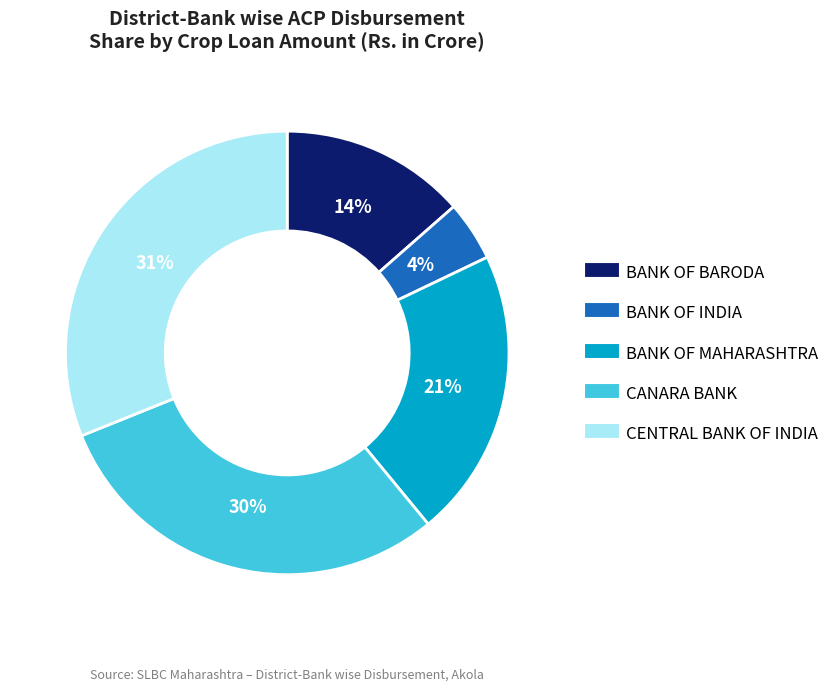

Which has a higher value, BANK OF INDIA or BANK OF MAHARASHTRA?

BANK OF MAHARASHTRA